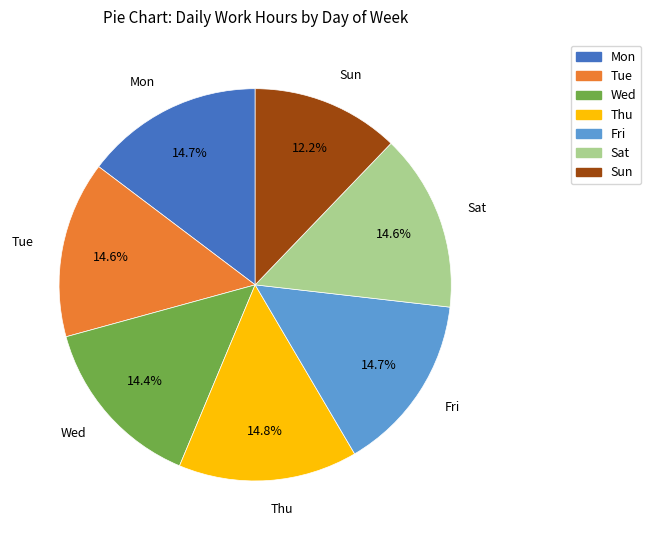

The Fri slice represents 15% of the pie. True or false?

True